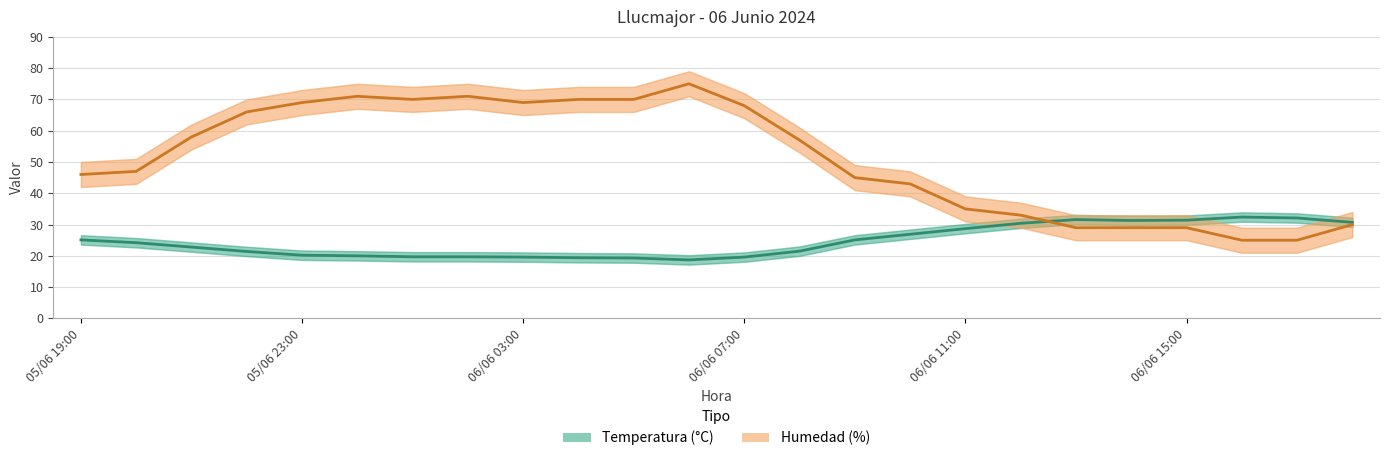

Between which two adjacent categories do Humedad (%) and Temperatura (°C) first intersect?

17 and 18